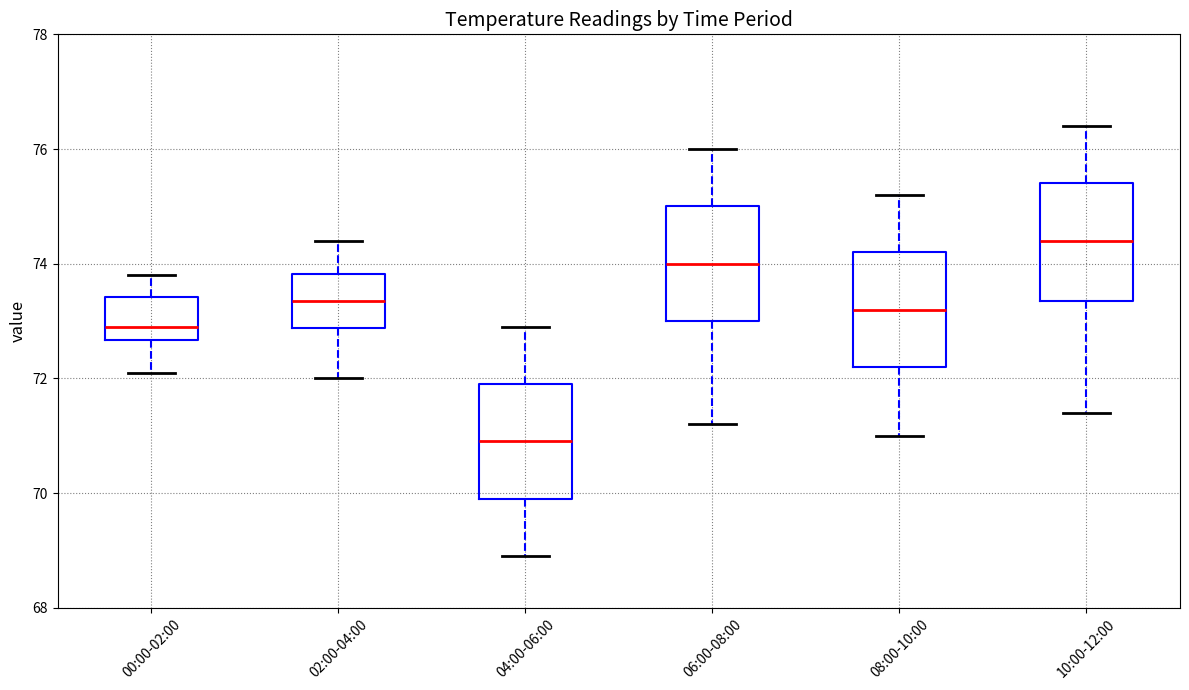

Reading left to right, transcribe this box plot: for each box, give where its median line is, the range the box spans, and where its two whiskers end, as read against the y-axis. The values are not printed on the chart, so give them approximately, as read against the axis.

00:00-02:00: median 73.0, box 72.6 to 73.4, whiskers 72.2 to 73.8
02:00-04:00: median 73.4, box 72.8 to 73.8, whiskers 72.0 to 74.4
04:00-06:00: median 71.0, box 70.0 to 72.0, whiskers 69.0 to 73.0
06:00-08:00: median 74.0, box 73.0 to 75.0, whiskers 71.2 to 76.0
08:00-10:00: median 73.2, box 72.2 to 74.2, whiskers 71.0 to 75.2
10:00-12:00: median 74.4, box 73.4 to 75.4, whiskers 71.4 to 76.4